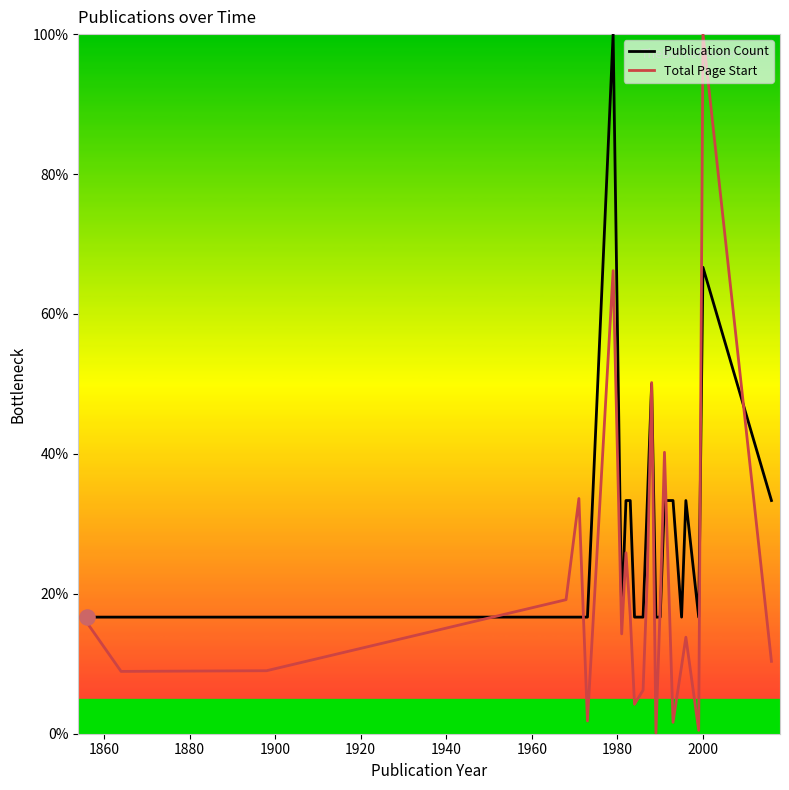

What are all the series names shown in the legend?

Publication Count, Total Page Start